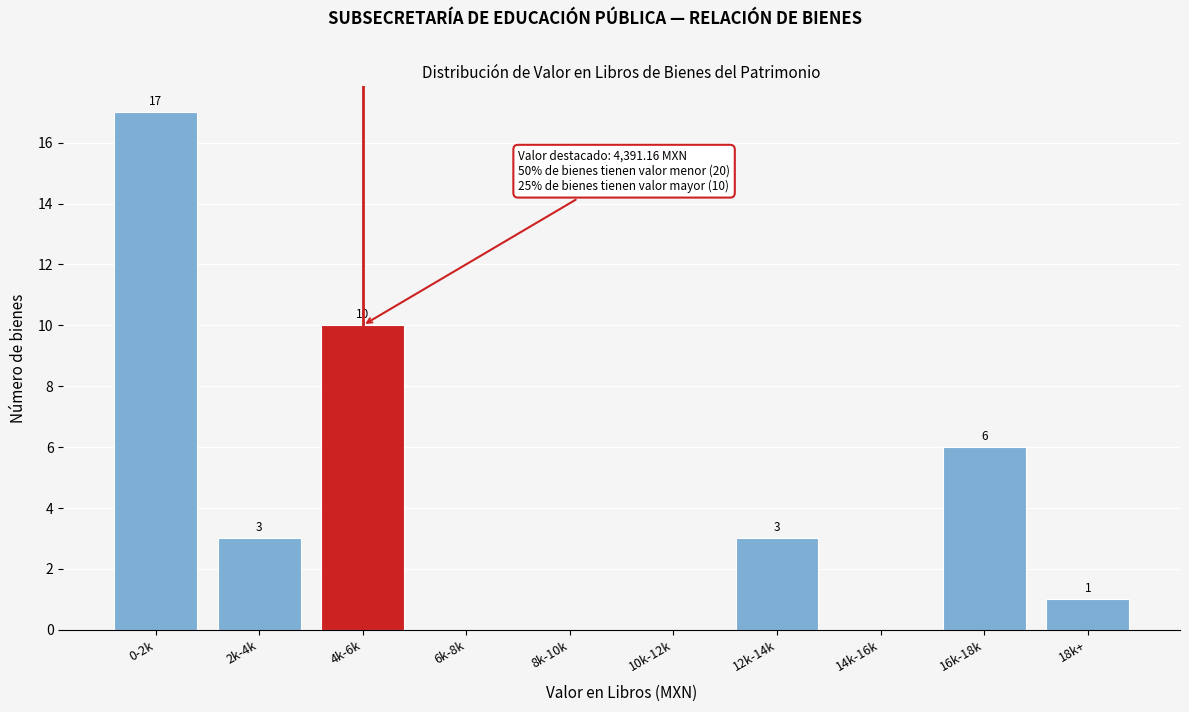

Reading right to left, list all the values displayed in this chart.

18k+=1	16k-18k=6	14k-16k=0	12k-14k=3	10k-12k=0	8k-10k=0	6k-8k=0	4k-6k=10	2k-4k=3	0-2k=17